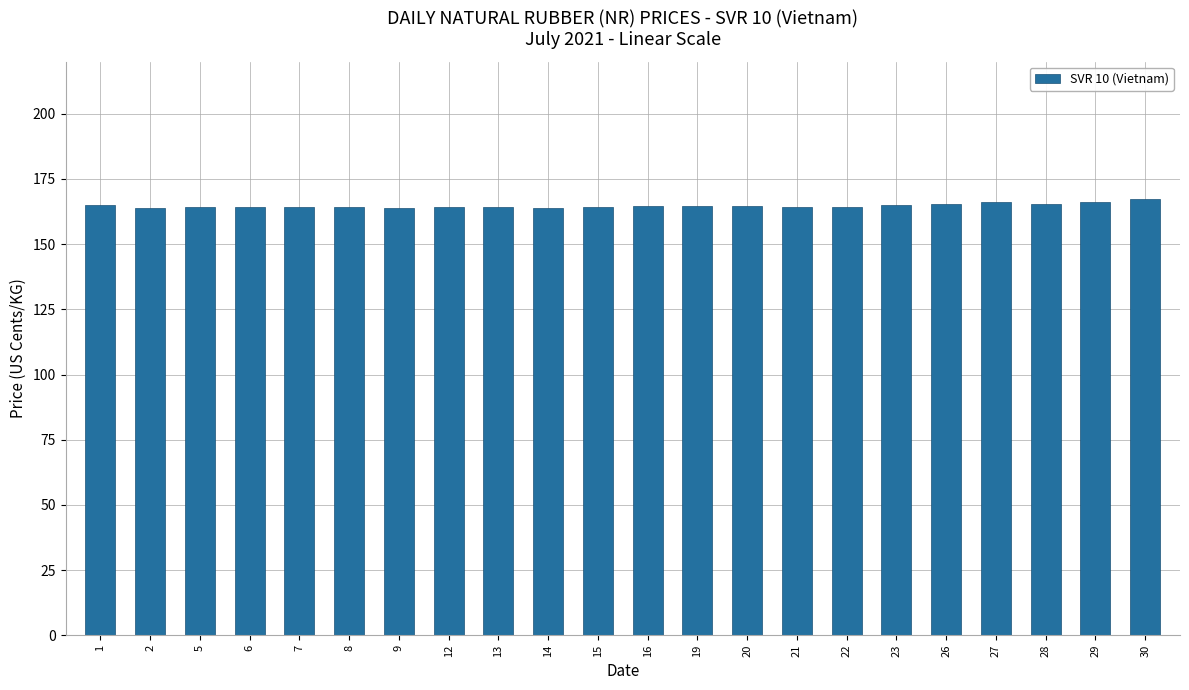

What is the value of the 20th bar from the left?

165.5